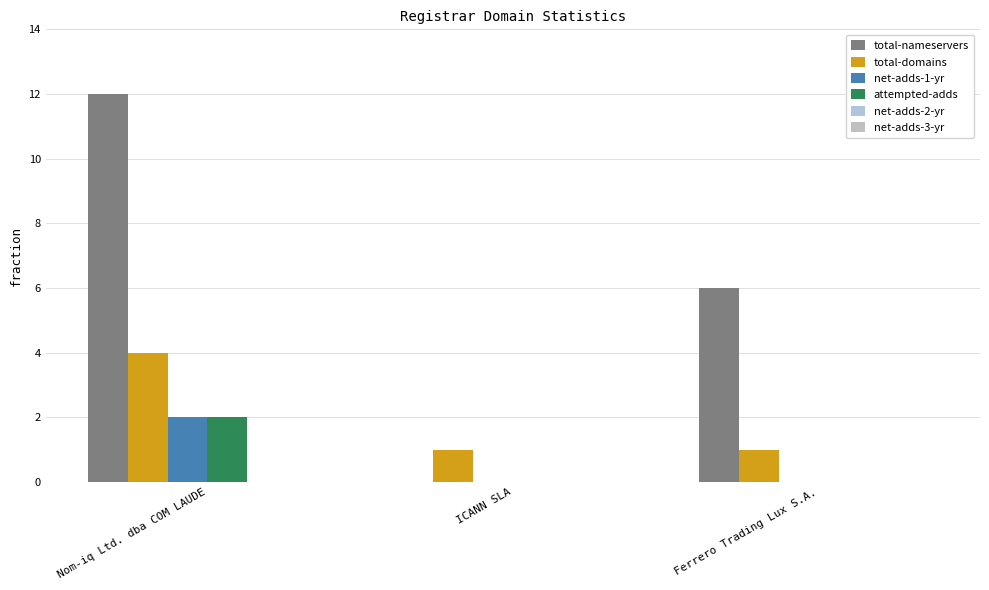

At how many categories does at least one series exceed 2?

2